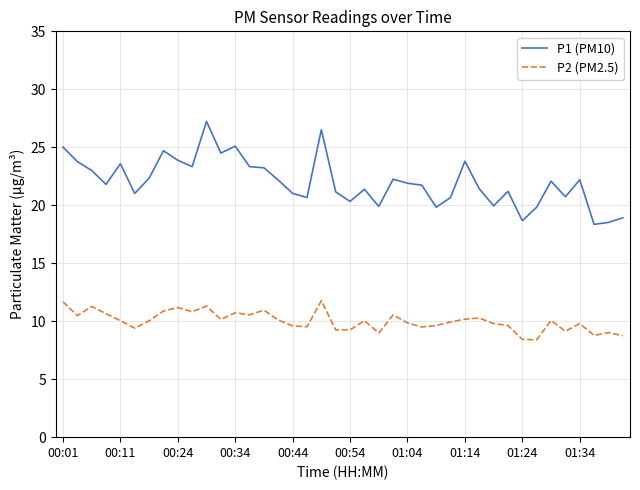

Which series has the widest spread of values?

P1 (PM10)